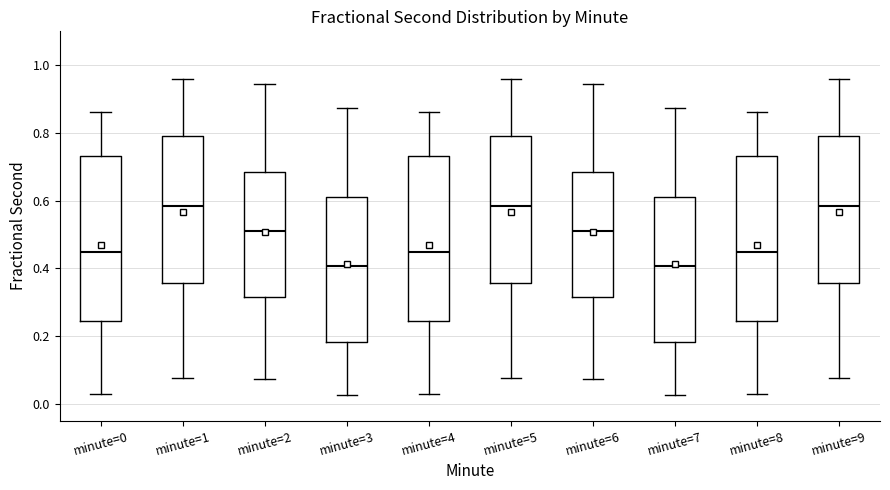

Reading left to right, read every box against the y-axis: the position of its median line, the range the box covers, and the ends of its whiskers. The values are not printed on the chart, so give them approximately, as read against the axis.

minute=0: median 0.44, box 0.24 to 0.74, whiskers 0.02 to 0.86
minute=1: median 0.58, box 0.36 to 0.80, whiskers 0.08 to 0.96
minute=2: median 0.50, box 0.32 to 0.68, whiskers 0.08 to 0.94
minute=3: median 0.40, box 0.18 to 0.62, whiskers 0.02 to 0.88
minute=4: median 0.44, box 0.24 to 0.74, whiskers 0.02 to 0.86
minute=5: median 0.58, box 0.36 to 0.80, whiskers 0.08 to 0.96
minute=6: median 0.50, box 0.32 to 0.68, whiskers 0.08 to 0.94
minute=7: median 0.40, box 0.18 to 0.62, whiskers 0.02 to 0.88
minute=8: median 0.44, box 0.24 to 0.74, whiskers 0.02 to 0.86
minute=9: median 0.58, box 0.36 to 0.80, whiskers 0.08 to 0.96